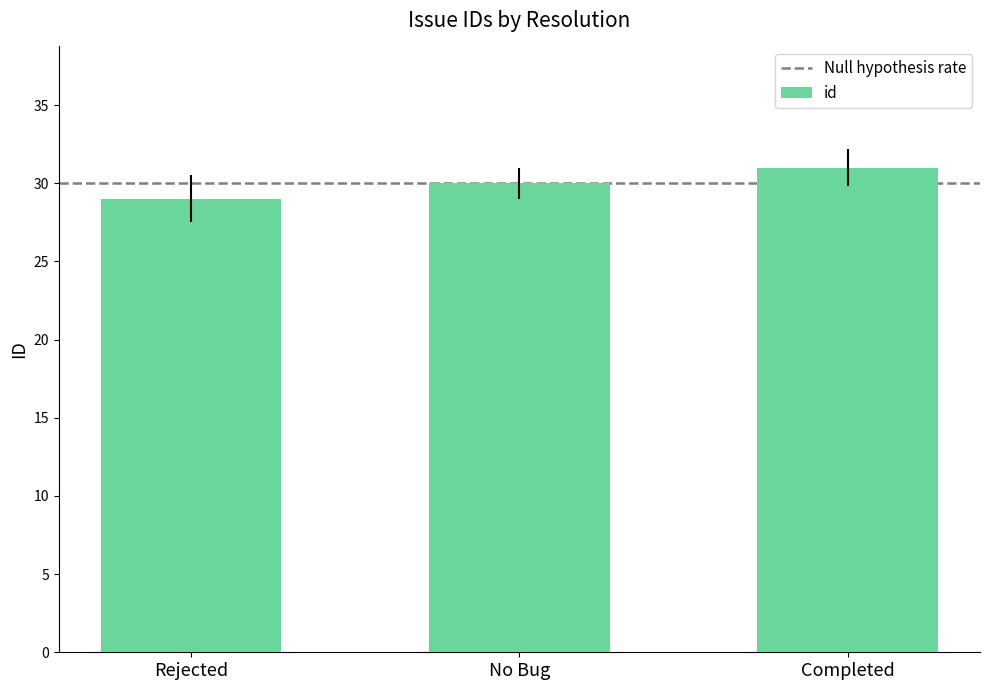

Where is the data nearest to the value 30?

No Bug